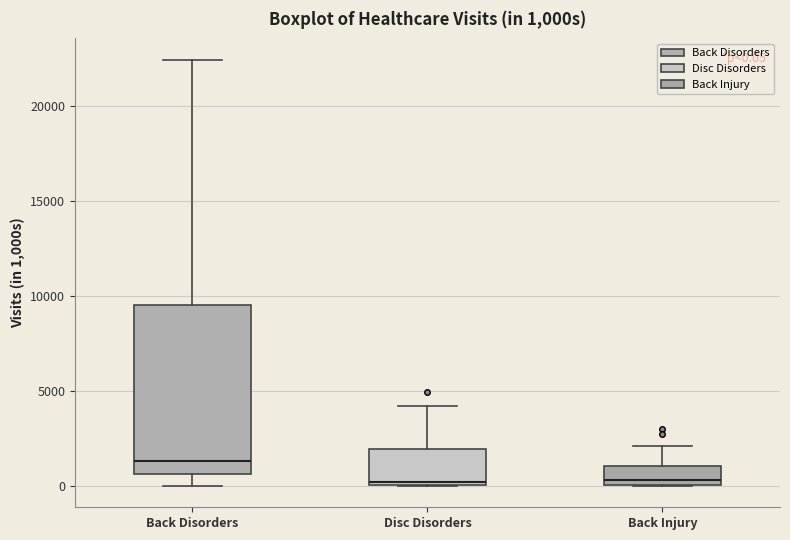

Comparing the boxes themselves (not the whiskers), which one is the tallest?

Back Disorders